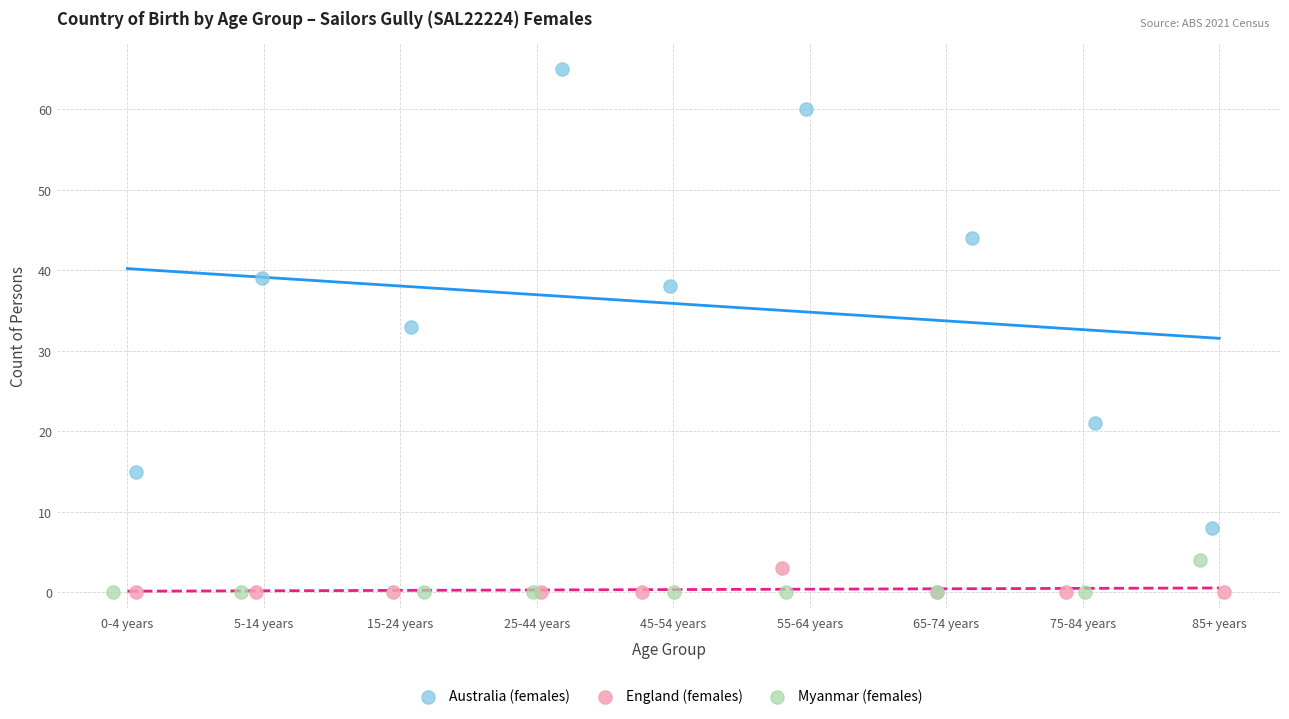

Which series contains the highest Y value?

Australia (females)